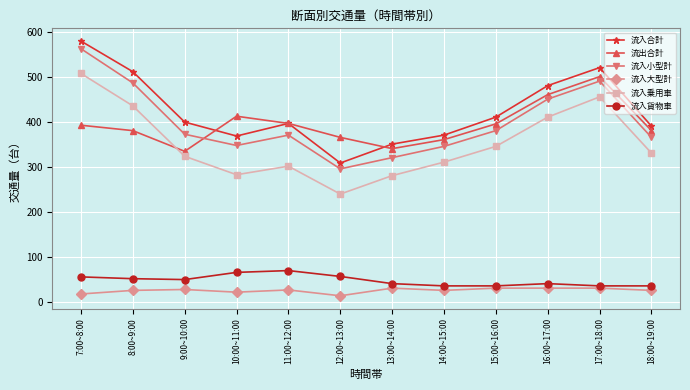

What is the maximum value for 流出合計?

500